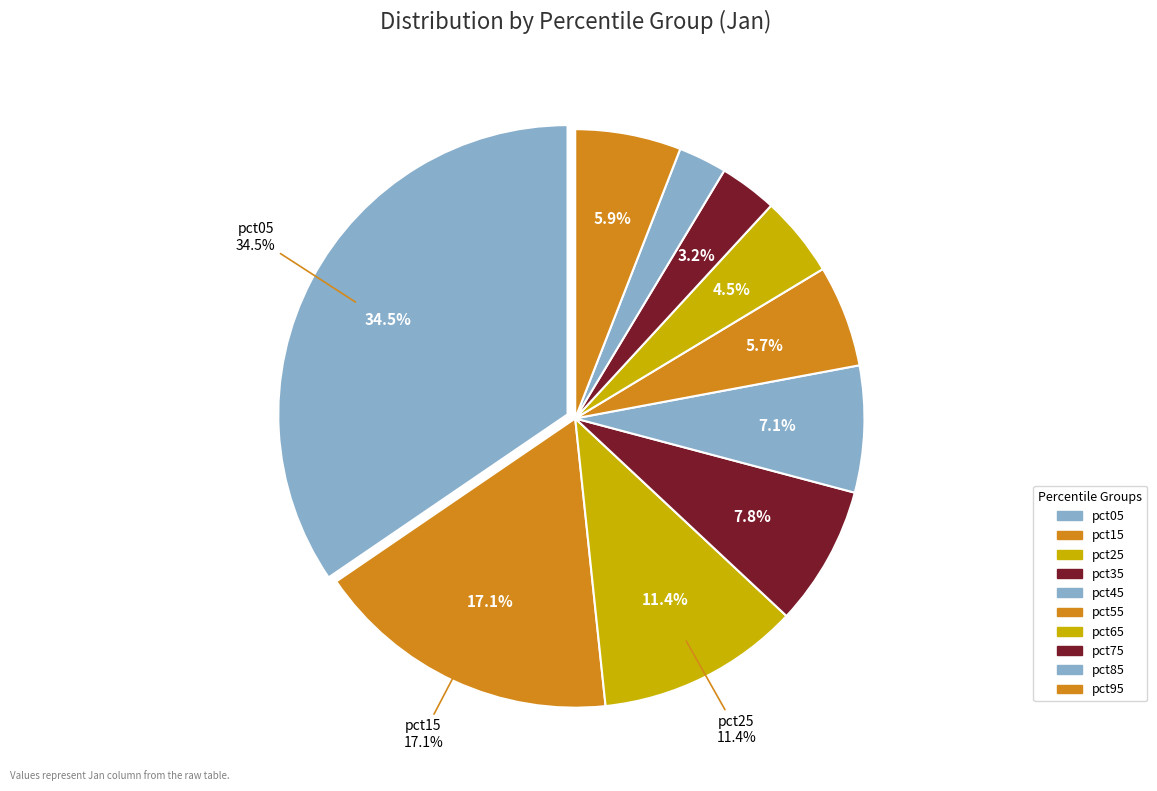

Does pct65 account for over 50% of the chart?

No